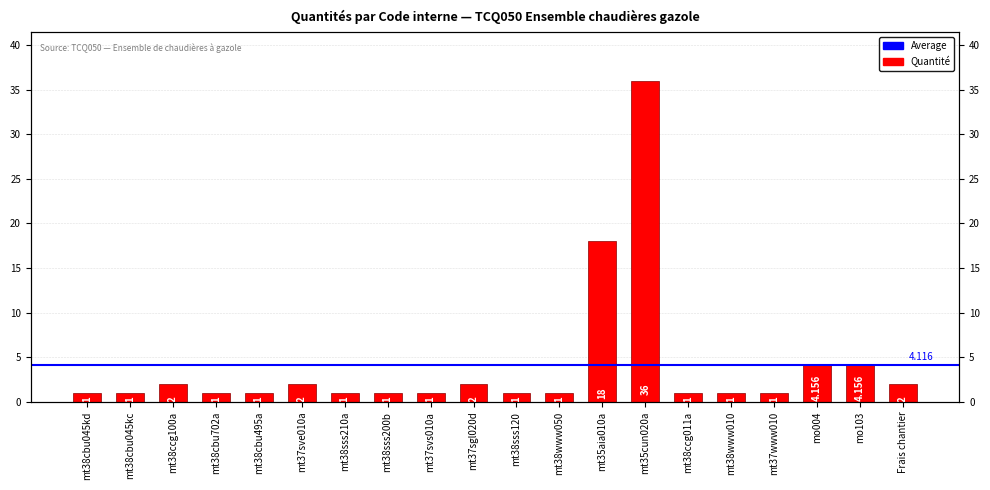

What is the sum of the values at mt37www010 and mt38sss200b?

2.0